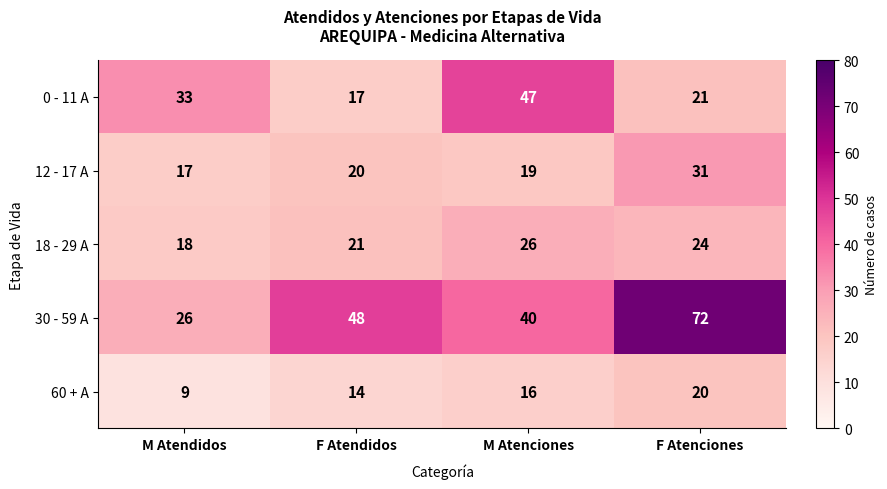

What is the minimum value shown in the chart?

9